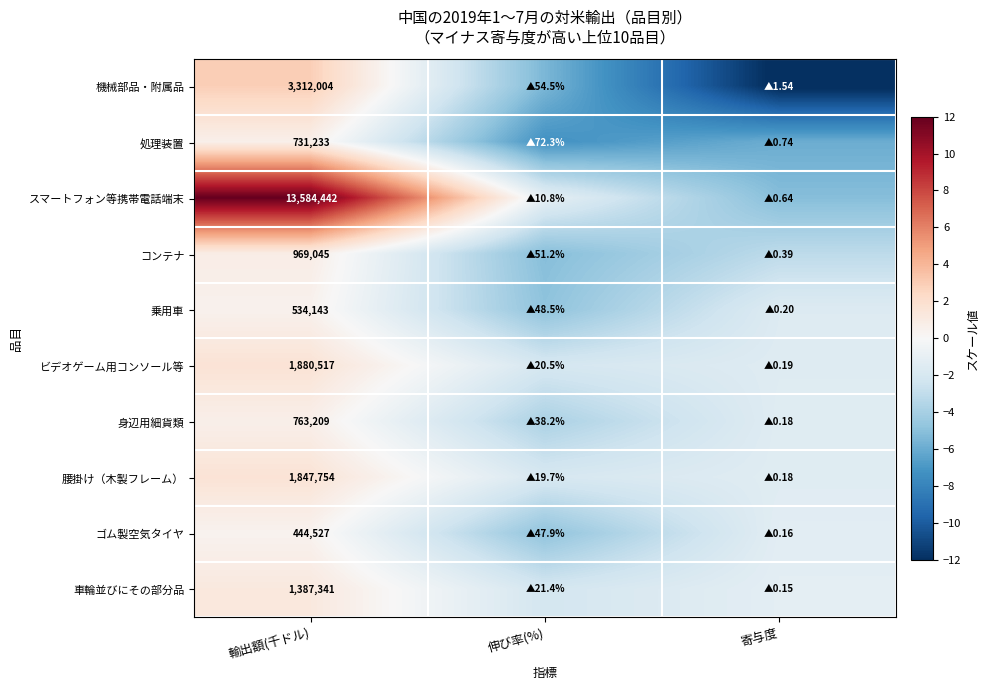

At 輸出額(千ドル), list the series in order from smallest to largest.

ゴム製空気タイヤ, 乗用車, 処理装置, 身辺用細貨類, コンテナ, 車輪並びにその部分品, 腰掛け（木製フレーム）, ビデオゲーム用コンソール等, 機械部品・附属品, スマートフォン等携帯電話端末